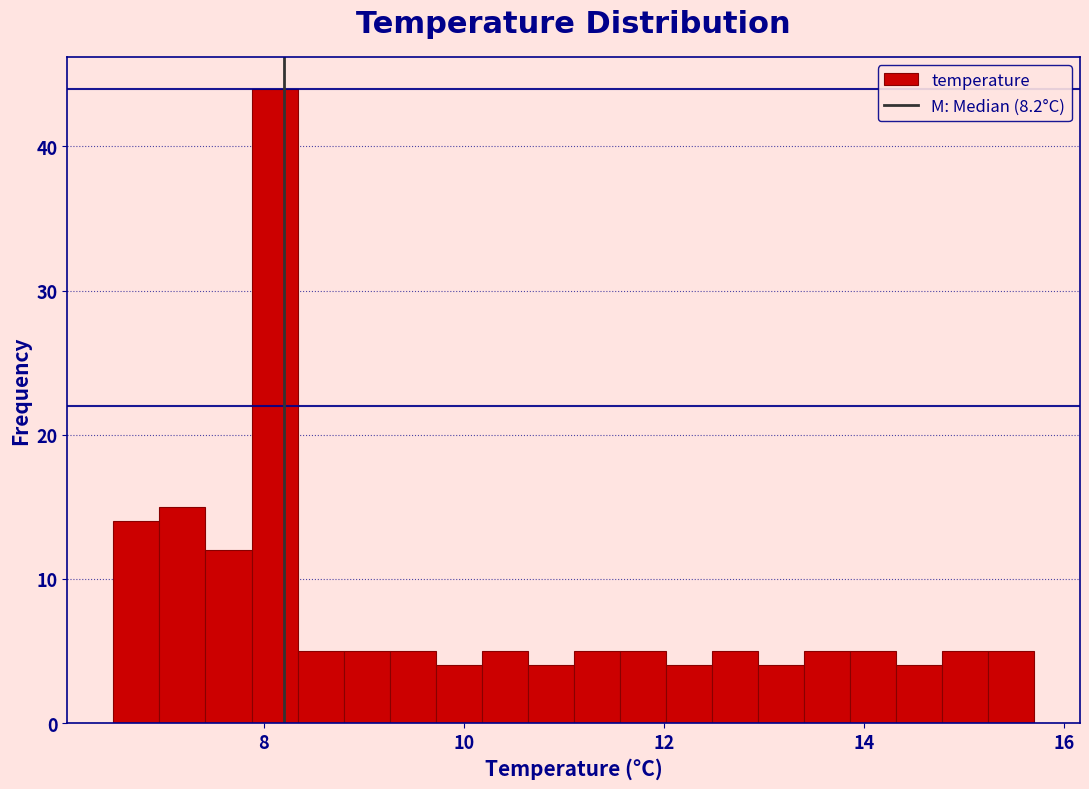

Read against the x-axis, roughly where is the centre of the tallest bar?

8.2